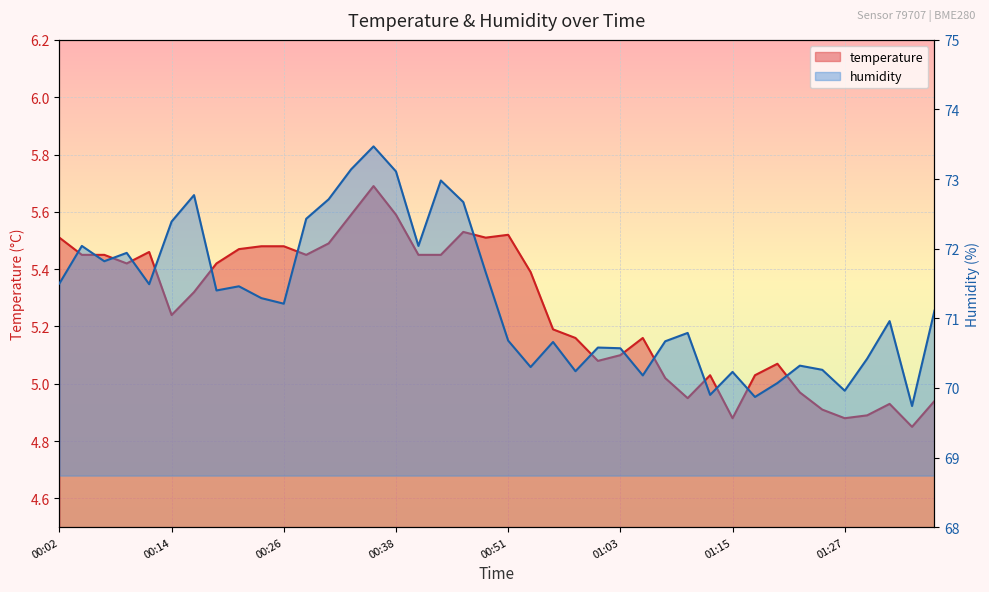

What is the label of the 12th point from the right?

01:10